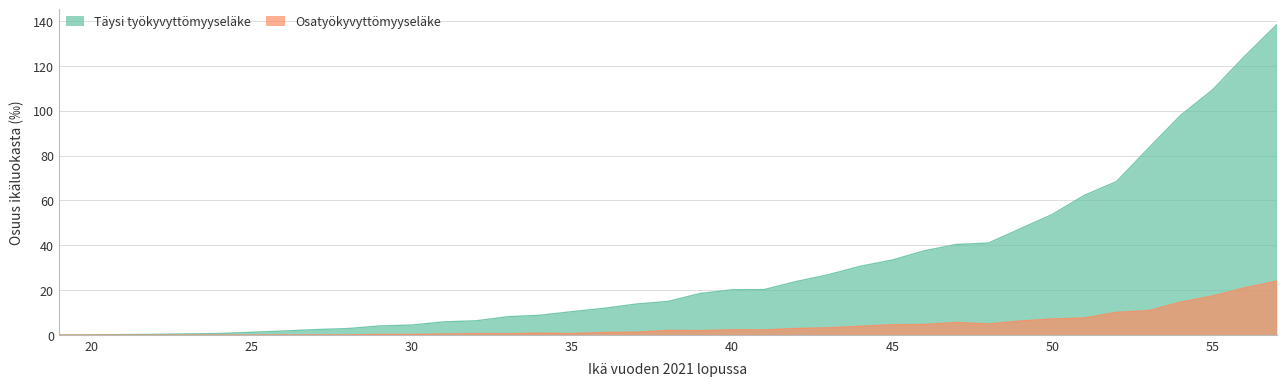

What is the difference between the second highest and minimum values in the Osatyökyvyttömyyseläke series?

21.1